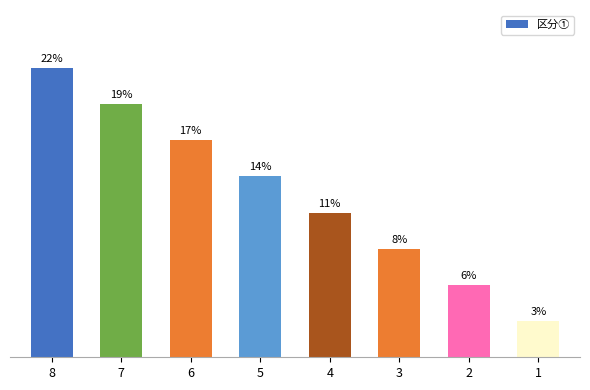

Are the bars horizontal?

No